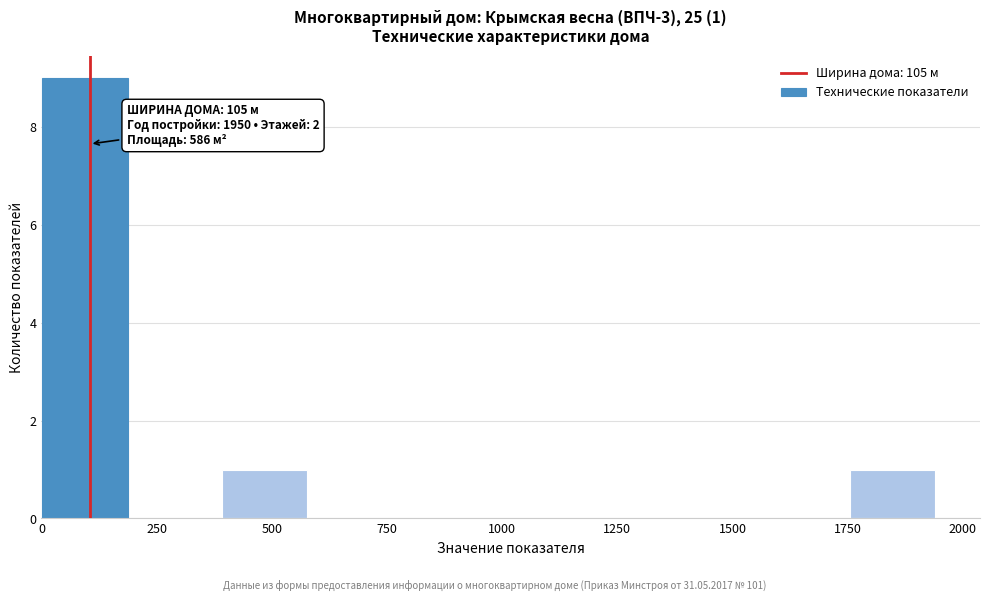

Around what value on the x-axis is the tallest bar? Give the approximate position of its centre, as read against the axis.

100